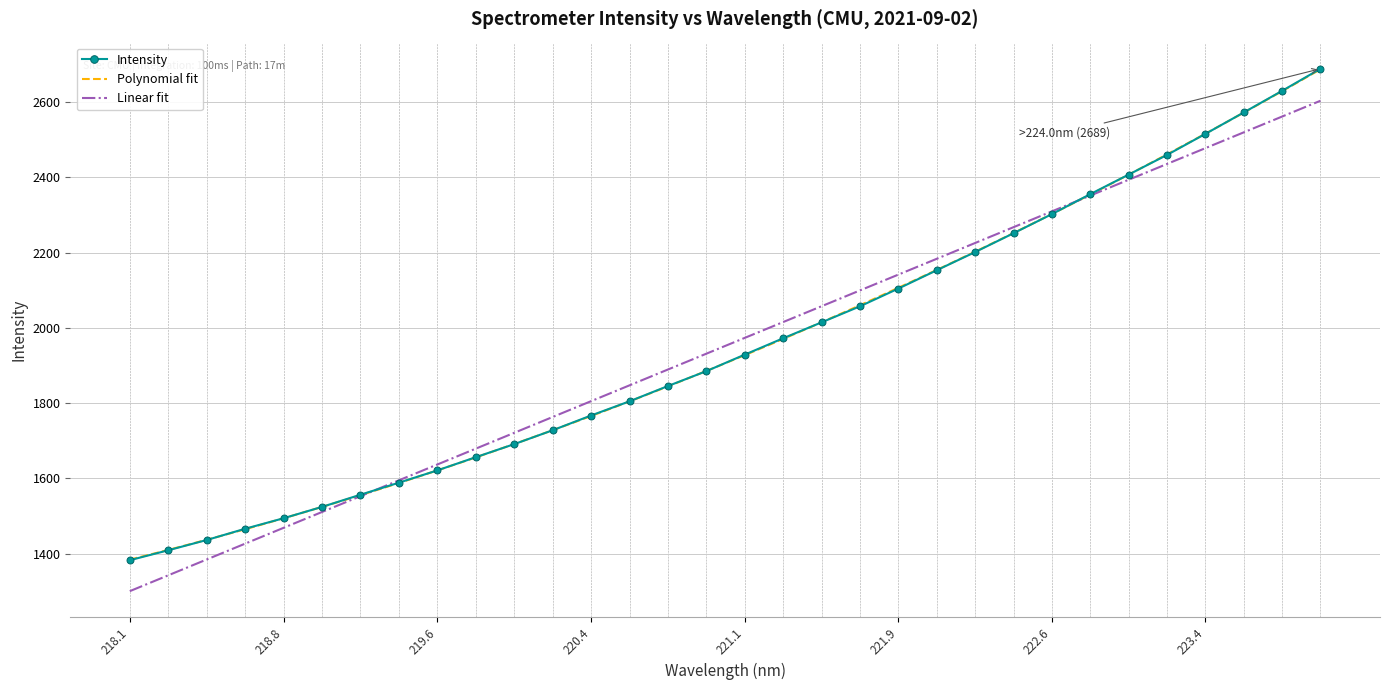

What is the maximum value for Intensity?

2688.6